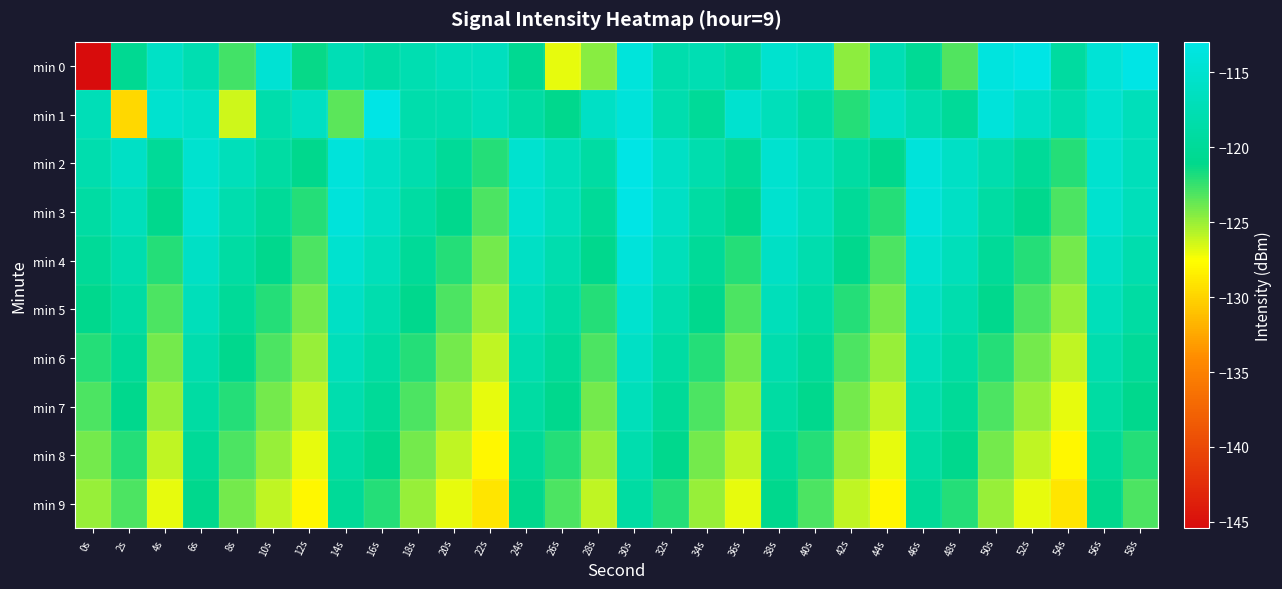

Between 30s and 48s, which is larger?

30s